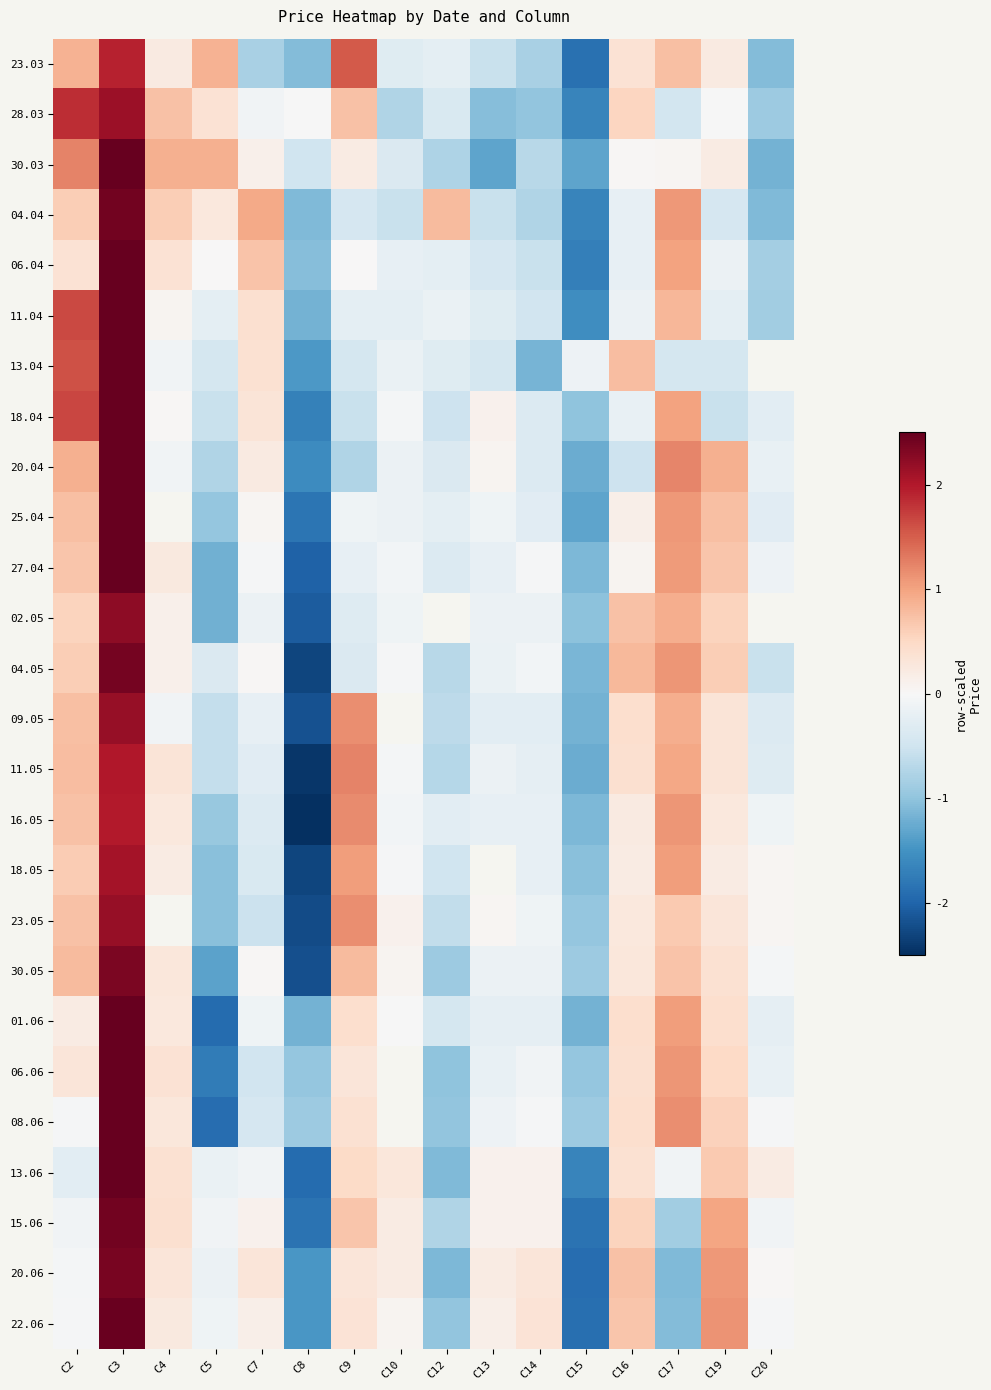

At which label is 11.04 closest to 0?

C4